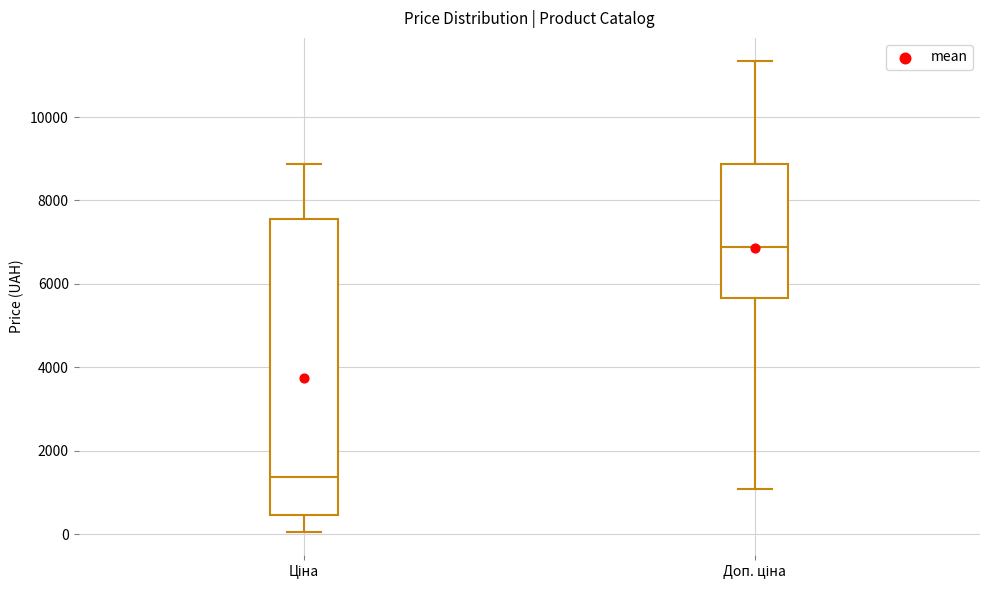

Which box has the lowest median line?

Ціна